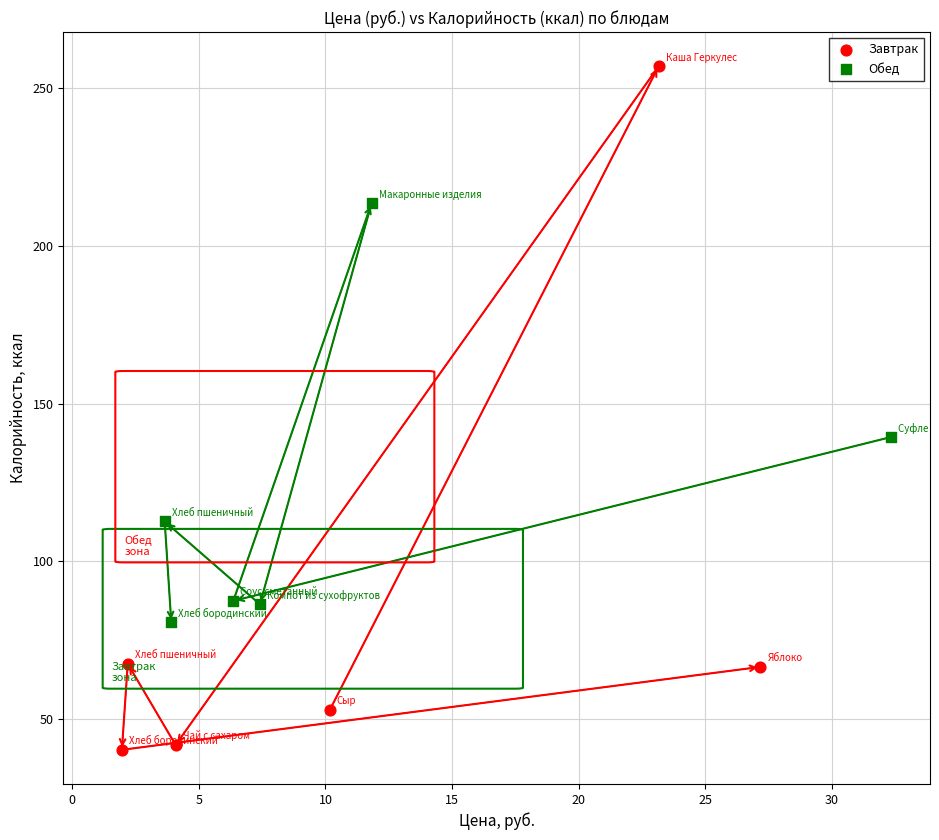

What are all the series names shown in the legend?

Завтрак, Обед